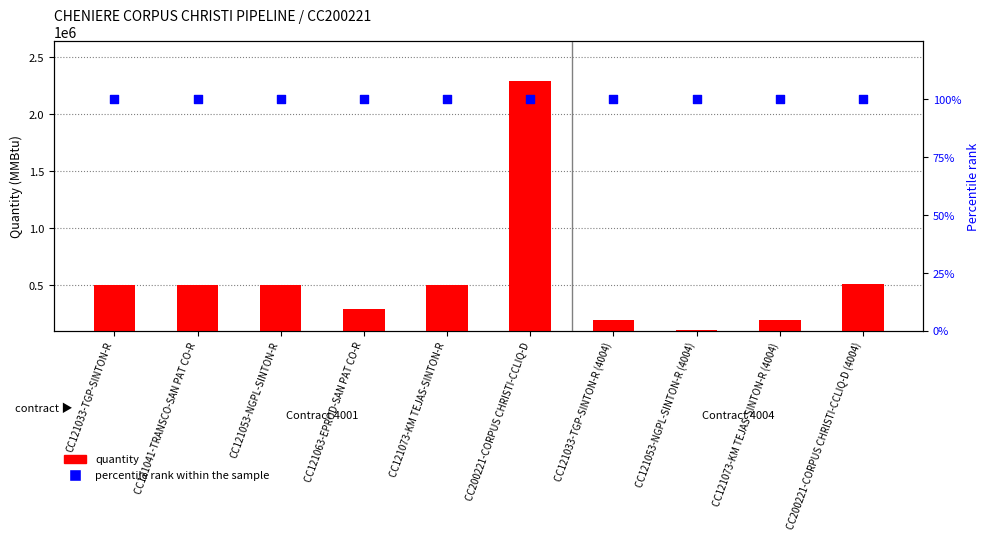

Which series contains the highest Y value?

quantity